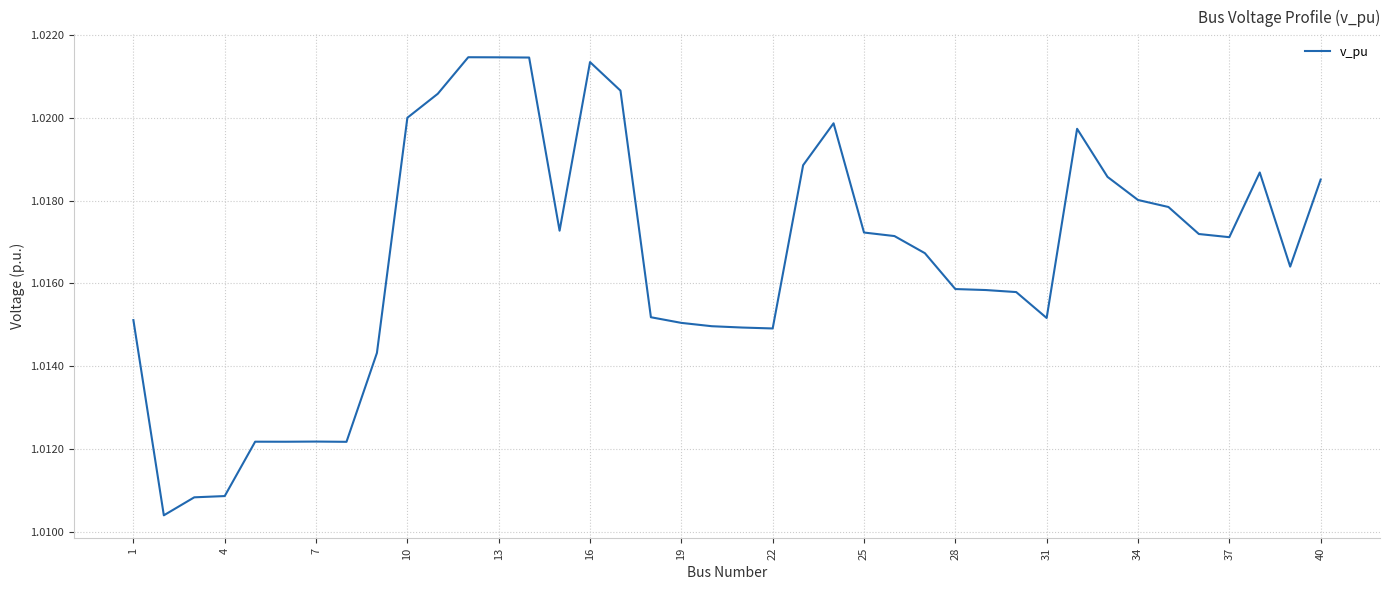

How many lines are shown in the chart?

1